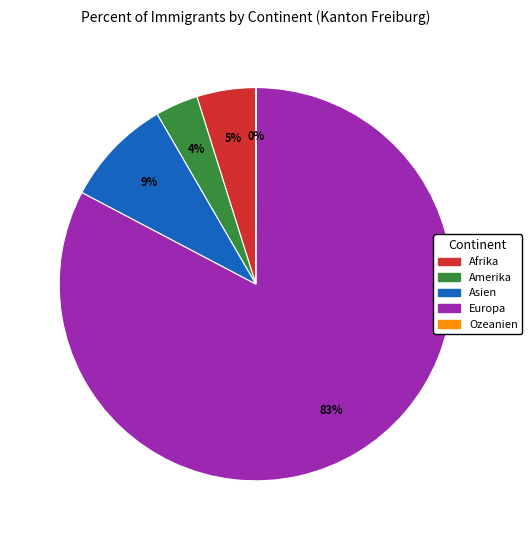

To the nearest percent, what percentage of the pie is Asien?

9%